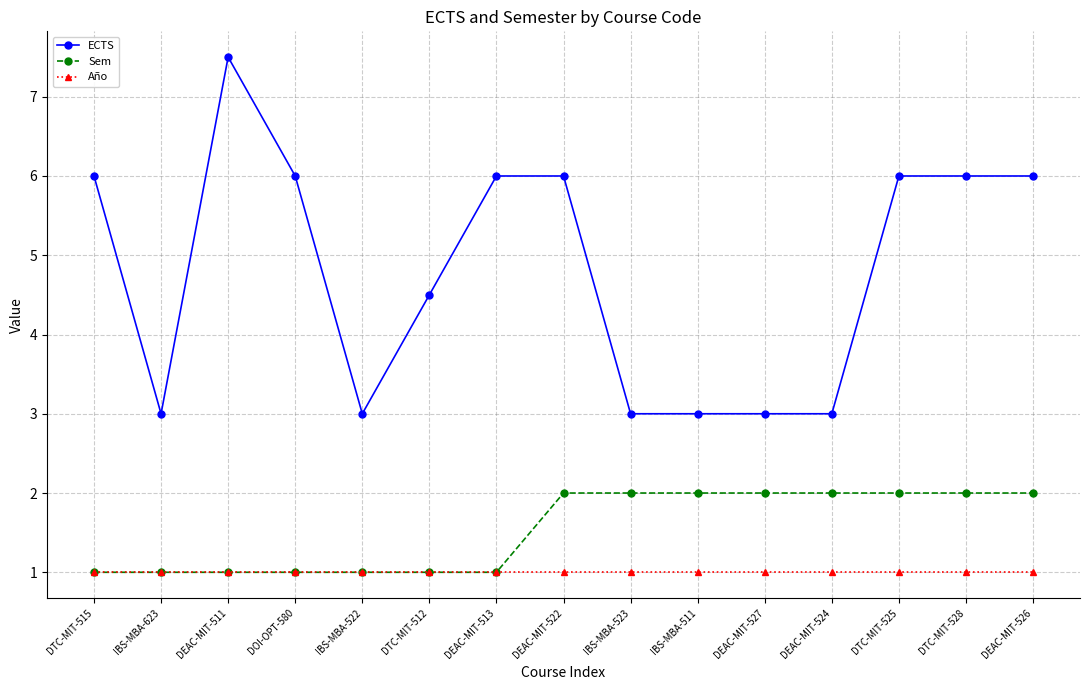

Which series has the largest total across all categories?

ECTS